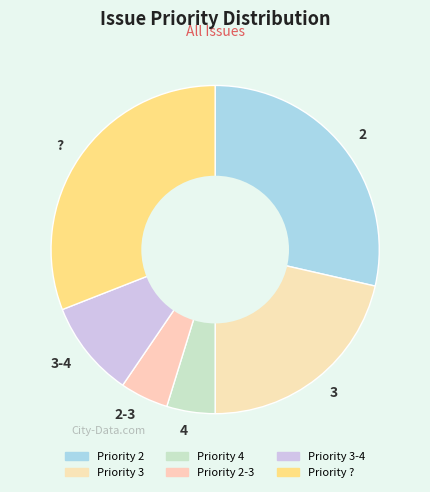

Count the number of slices in the pie.

6